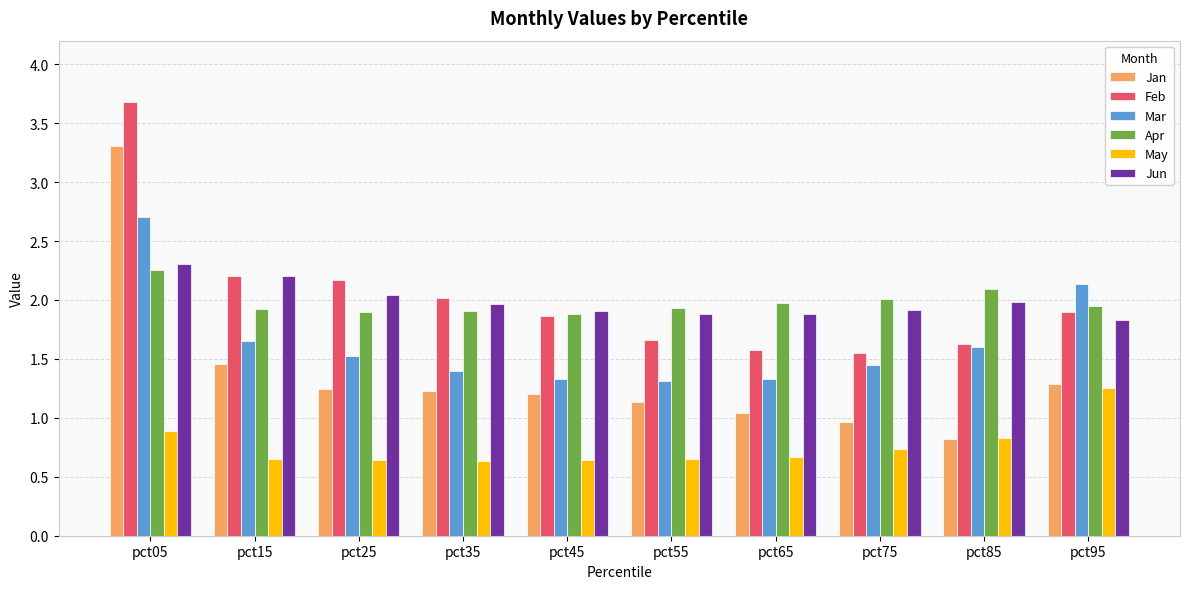

Which series has the widest spread of values?

Jan